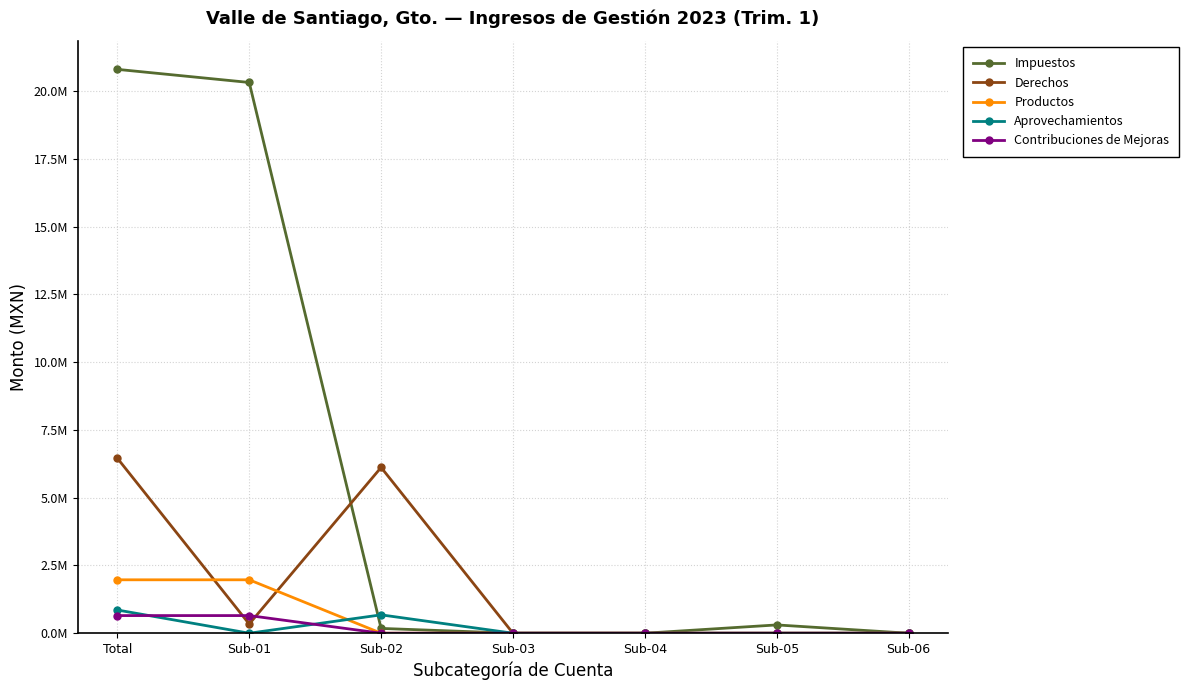

What position from the left is Sub-03?

4